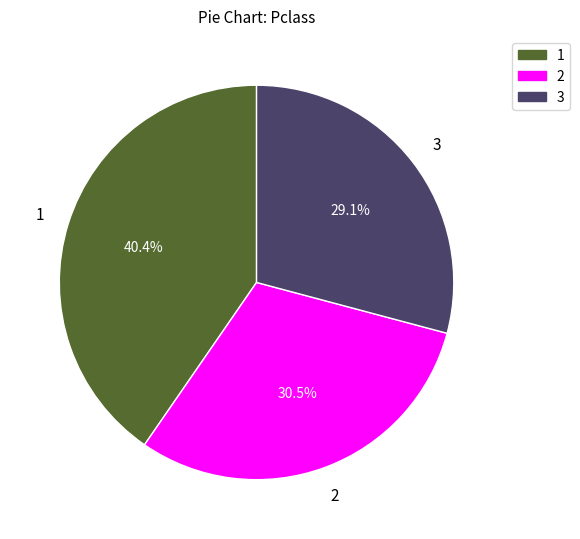

Approximately how many times larger is the value at 1 compared to 3?

1.4